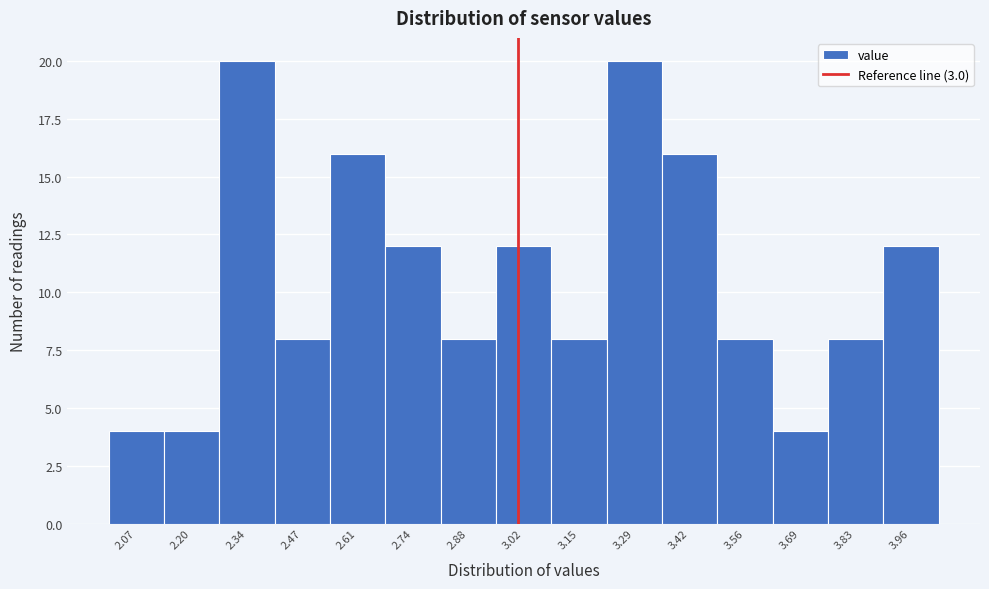

What is the height of the bar covering 2.28 to 2.40 on the x-axis? Neither the bar edges nor the heights are printed on the chart, so give them approximately, as read against the axes.

20